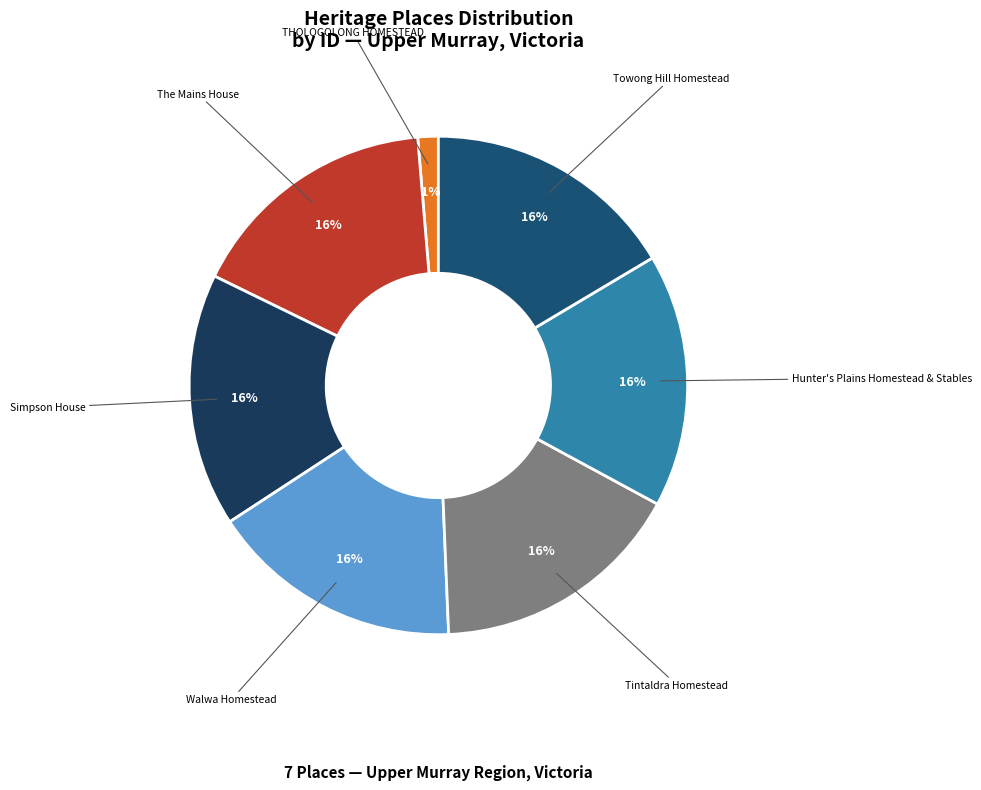

To the nearest percent, what is the difference between the largest and smallest slice percentages?

15%